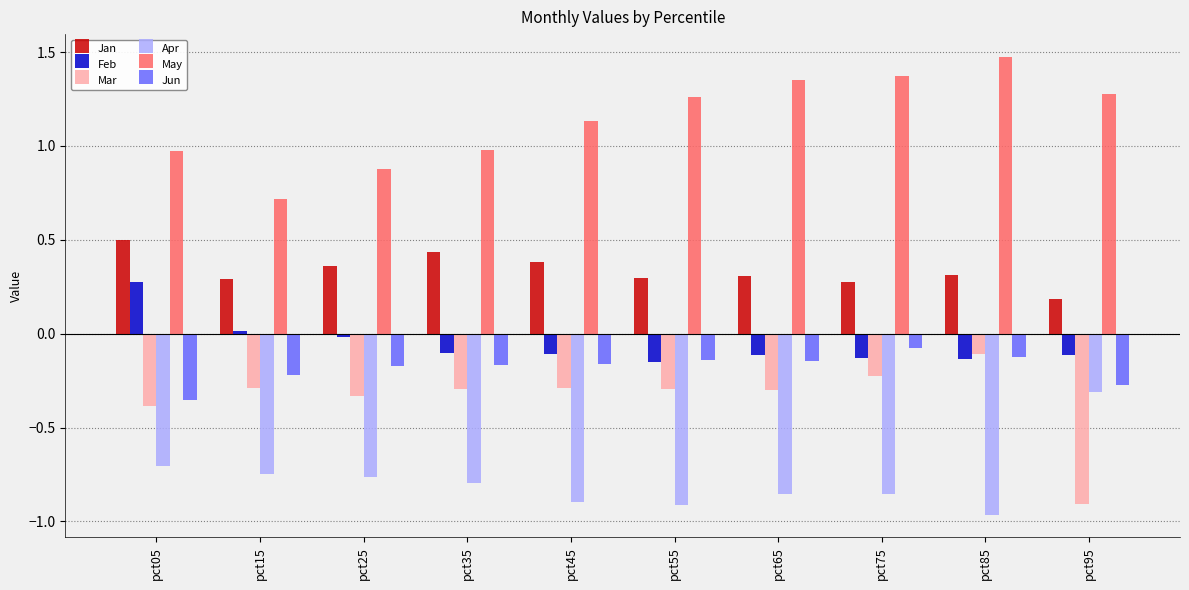

What is the spread (max minus min) of values at pct35?

1.8